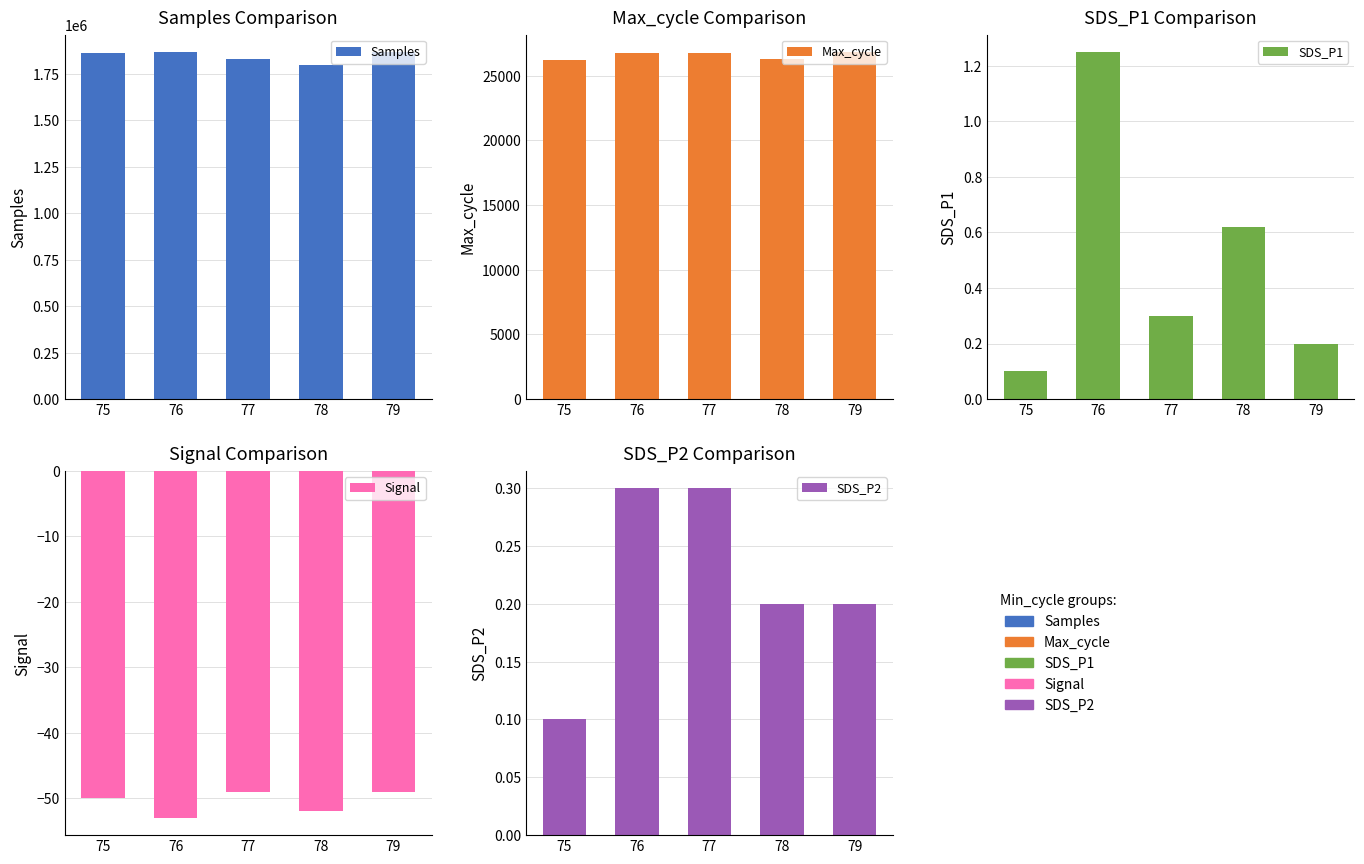

At 75, list the series in order from smallest to largest.

Signal, SDS_P1, SDS_P2, Max_cycle, Samples